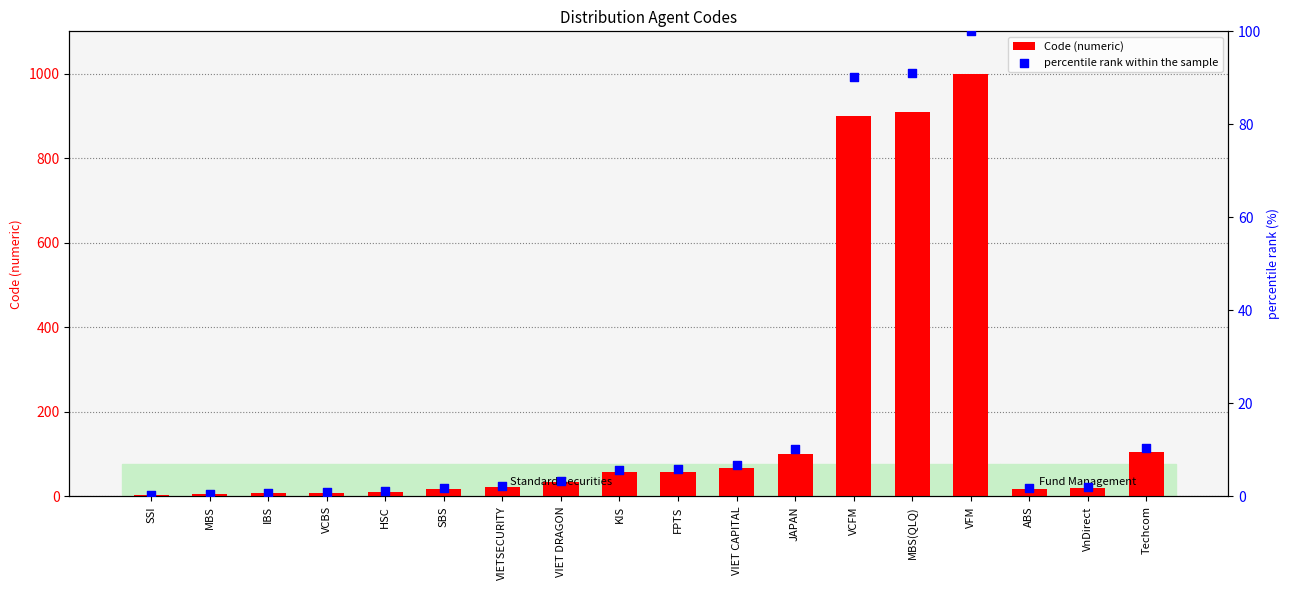

Which series has the largest total across all categories?

Code (numeric)